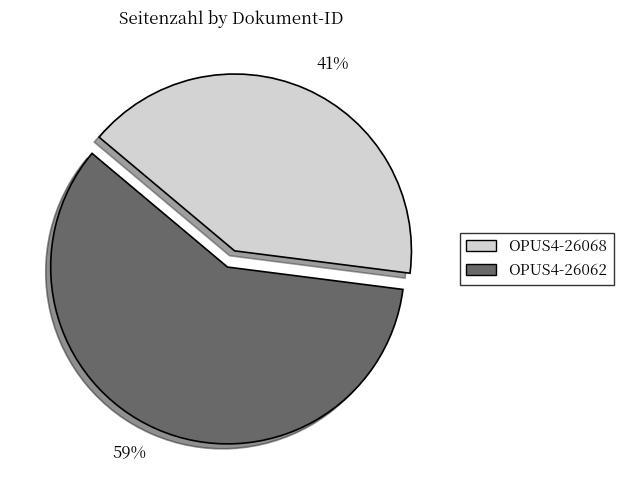

What percentage is the 41% slice, to the nearest percent?

41%